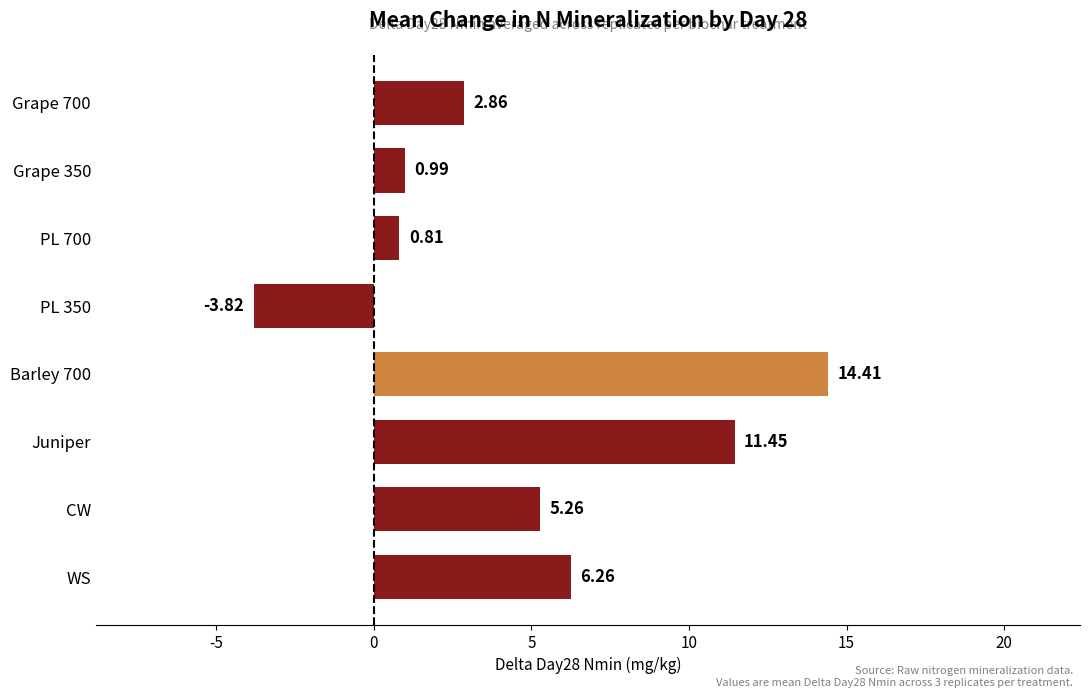

What is the sum of the values at WS and Grape 700?

9.1